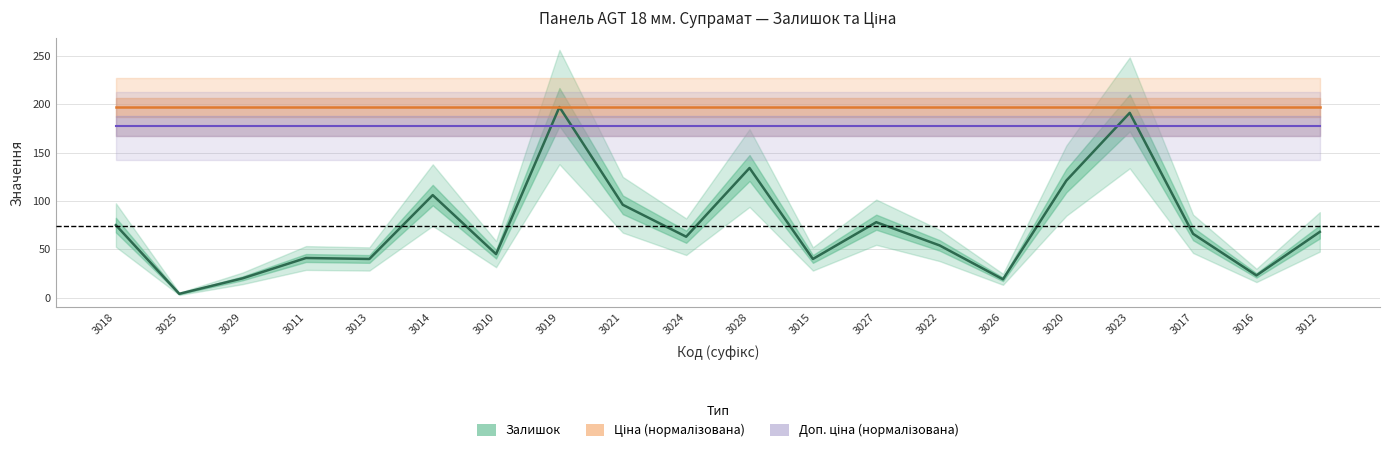

Is it true that Залишок equals 67.8 at 3020?

False